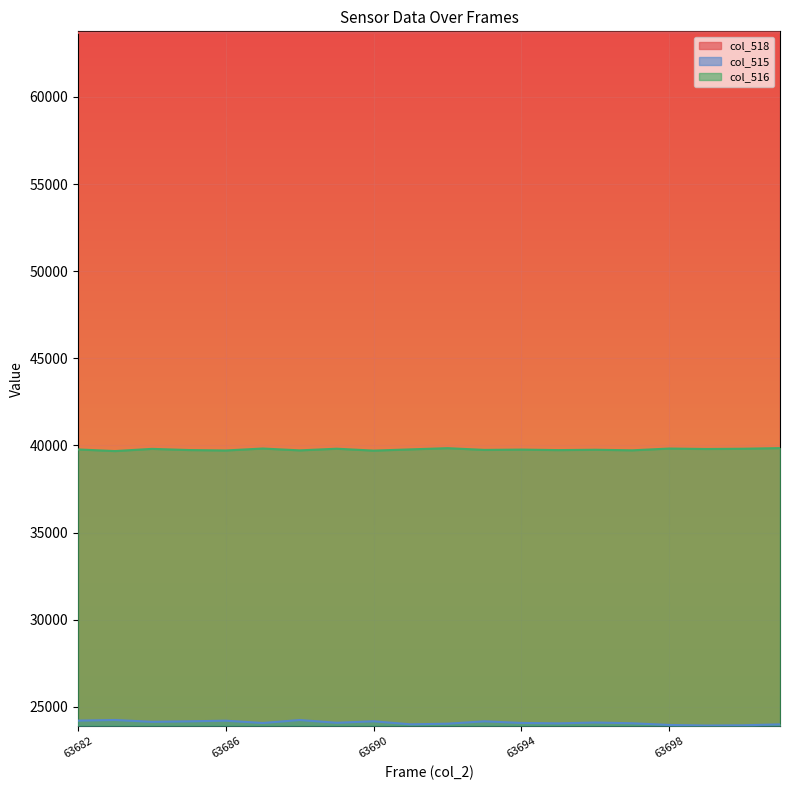

What is the difference between the maximum and minimum values in the col_518 series?

19